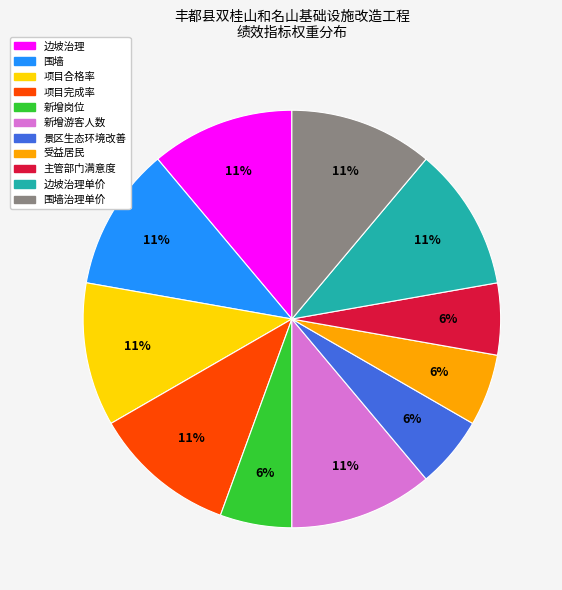

Is there a majority slice in this chart?

No